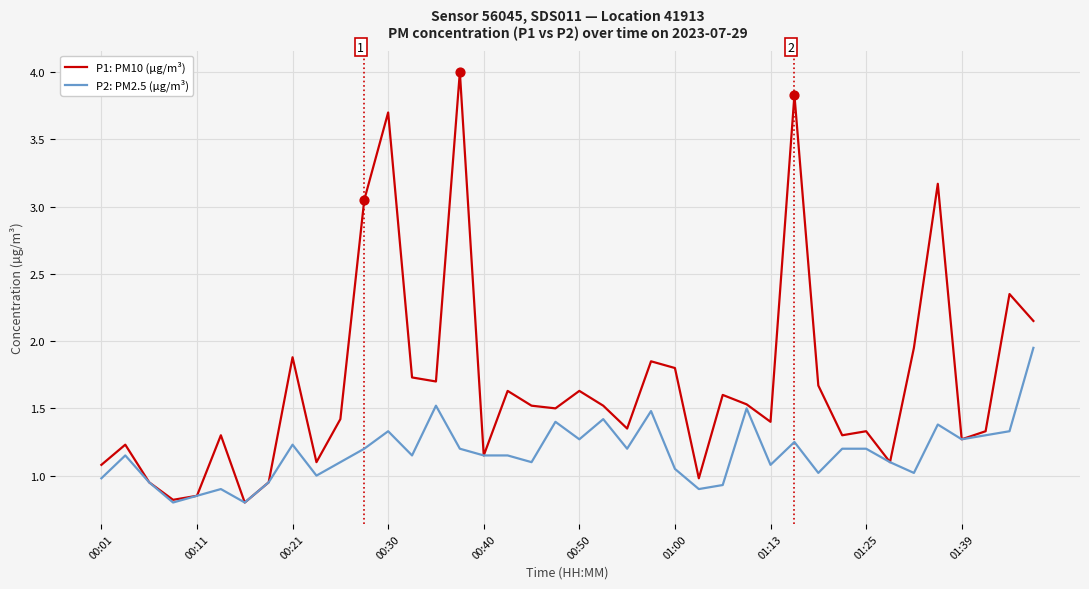

Which series has the widest spread of values?

P1: PM10 (µg/m³)